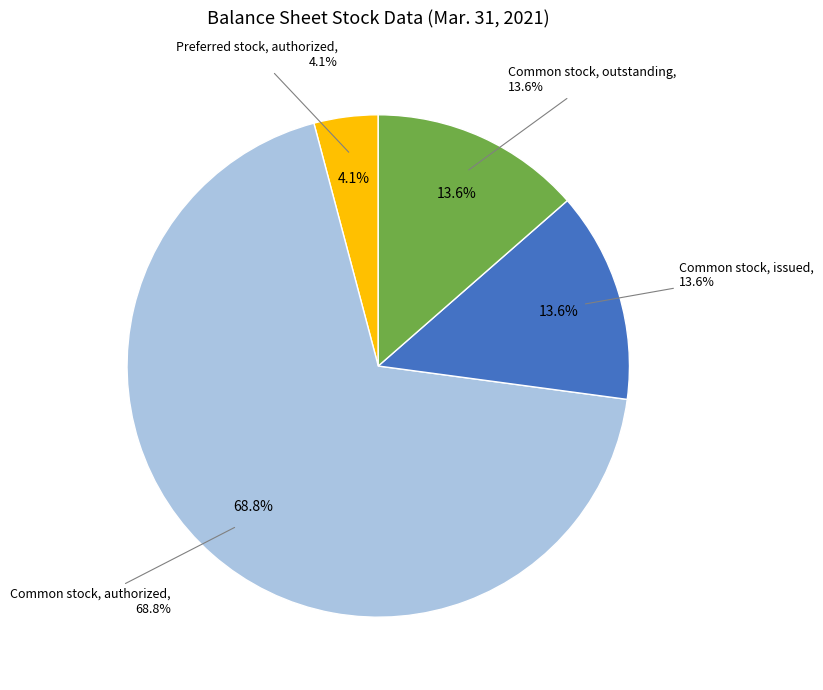

Which category has the biggest portion of the pie?

Common stock, authorized